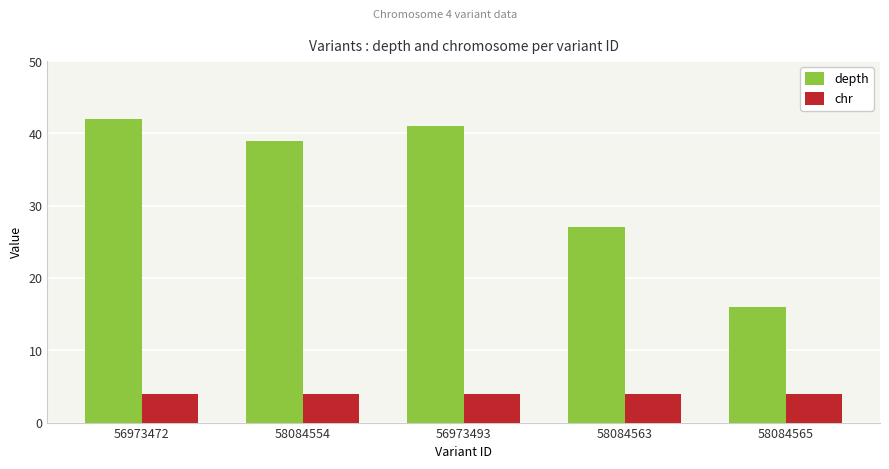

What is the sum of all depth values?

165